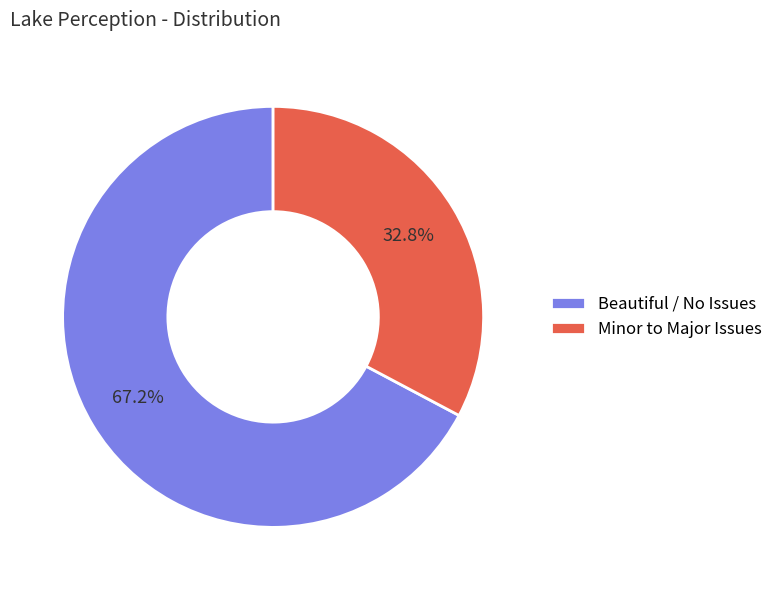

Which category has the biggest portion of the pie?

Beautiful / No Issues